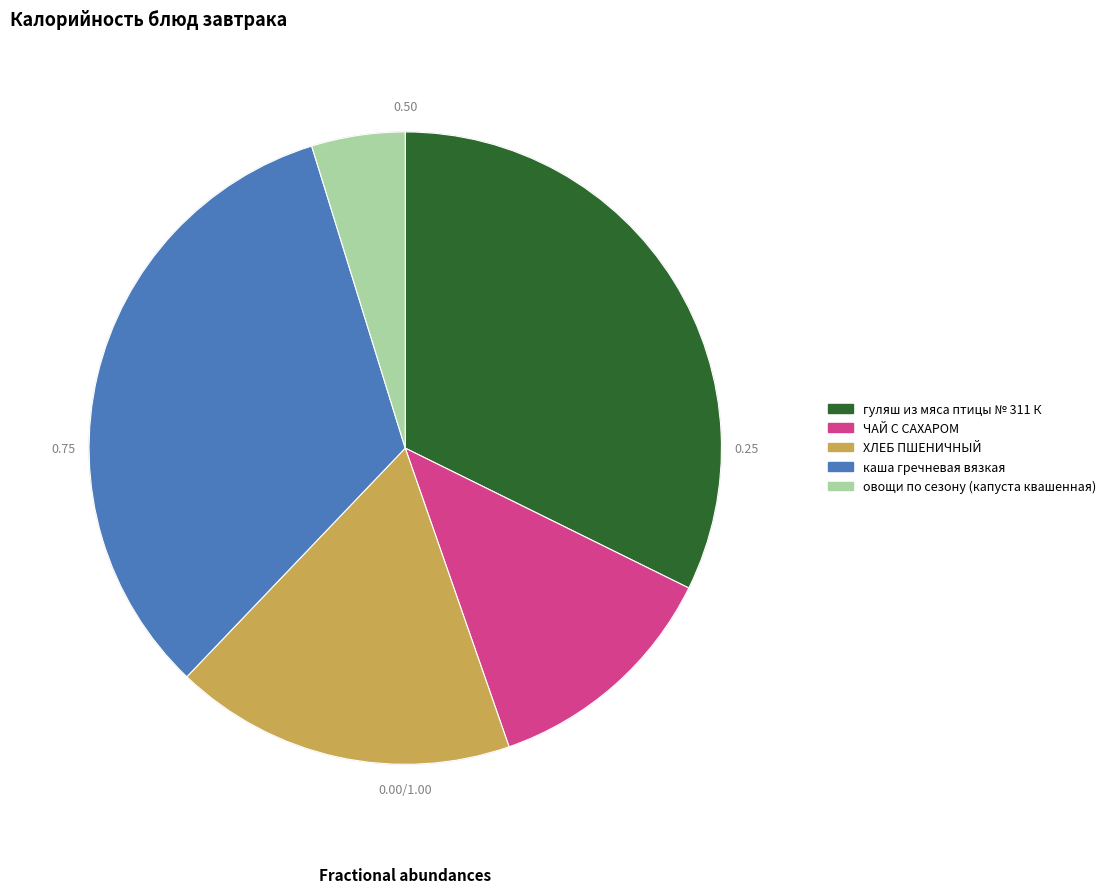

To the nearest percent, what is the difference between the ХЛЕБ ПШЕНИЧНЫЙ and ЧАЙ С САХАРОМ slice percentages?

5%